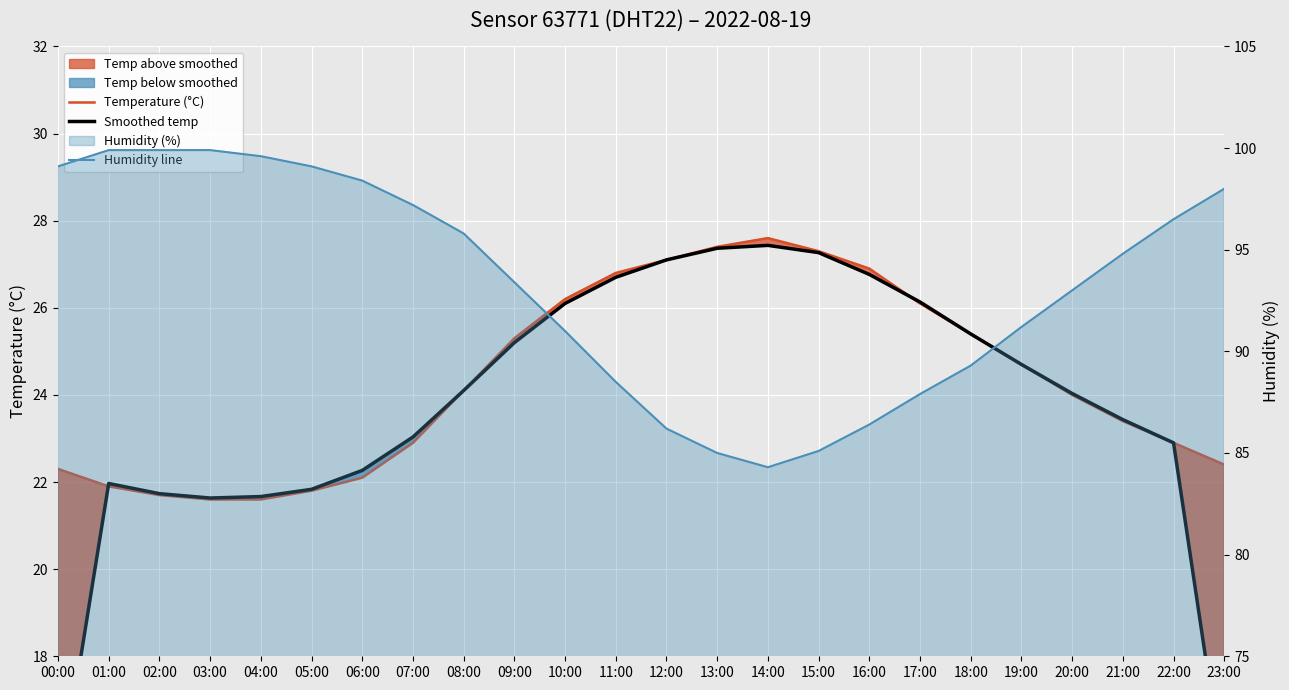

Which has a higher value, 01:00 or 11:00?

11:00